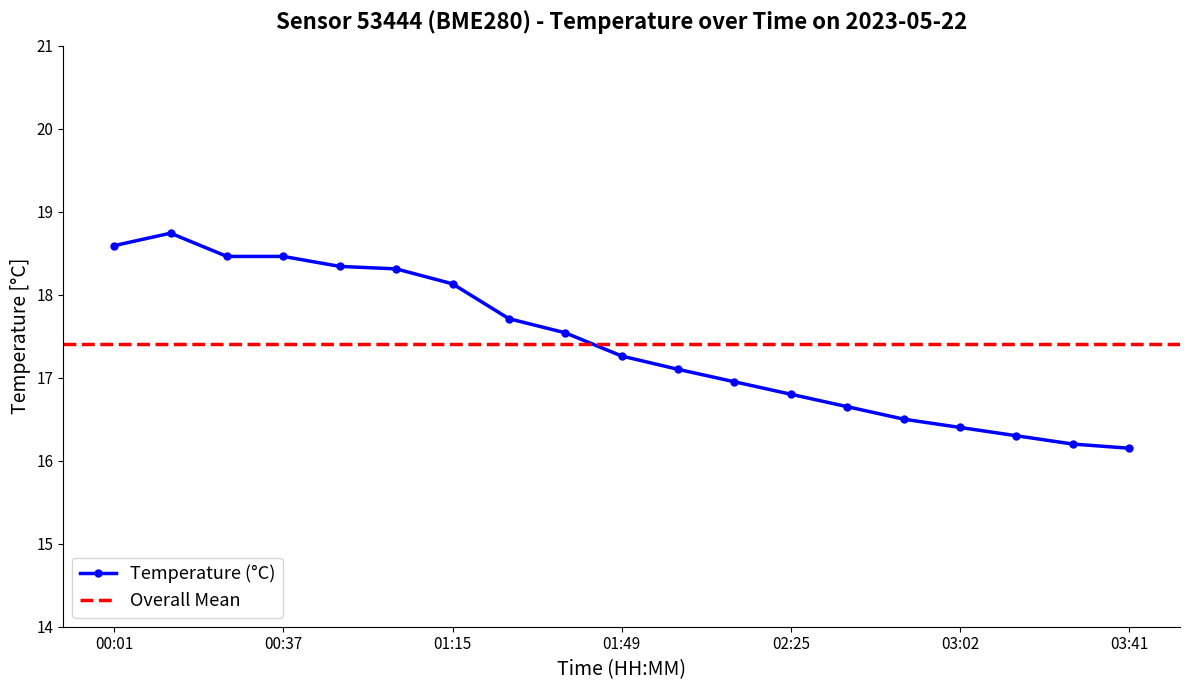

At which label does the data first exceed 17?

00:01